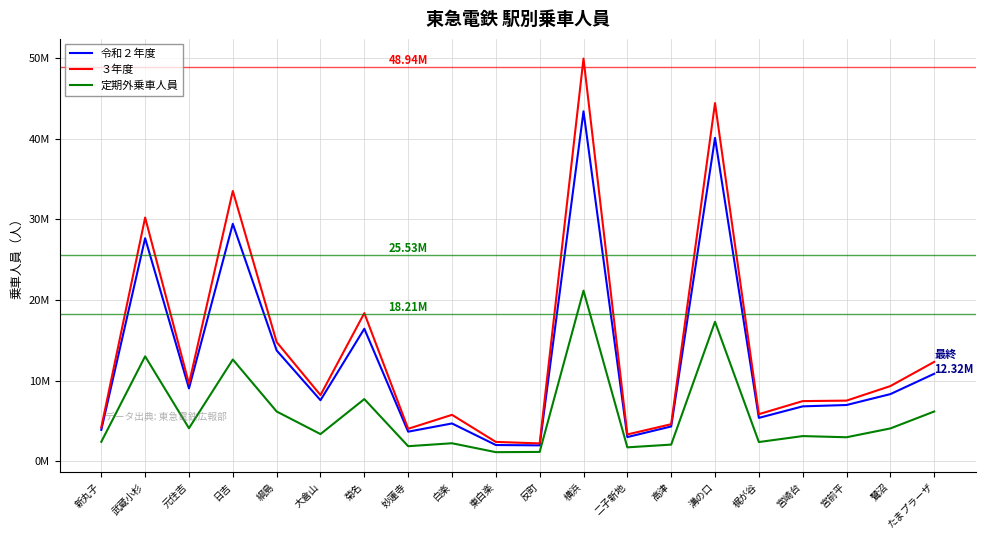

True or false: 令和２年度 has more than 0 interior local peaks.

True